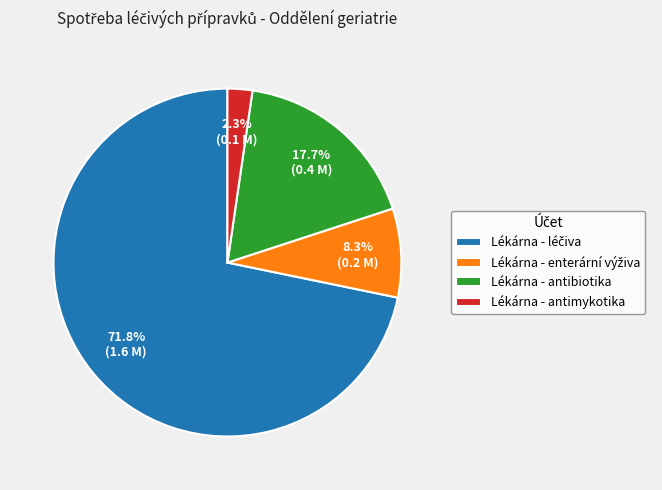

What is the smallest slice in the pie chart?

Lékárna - antimykotika